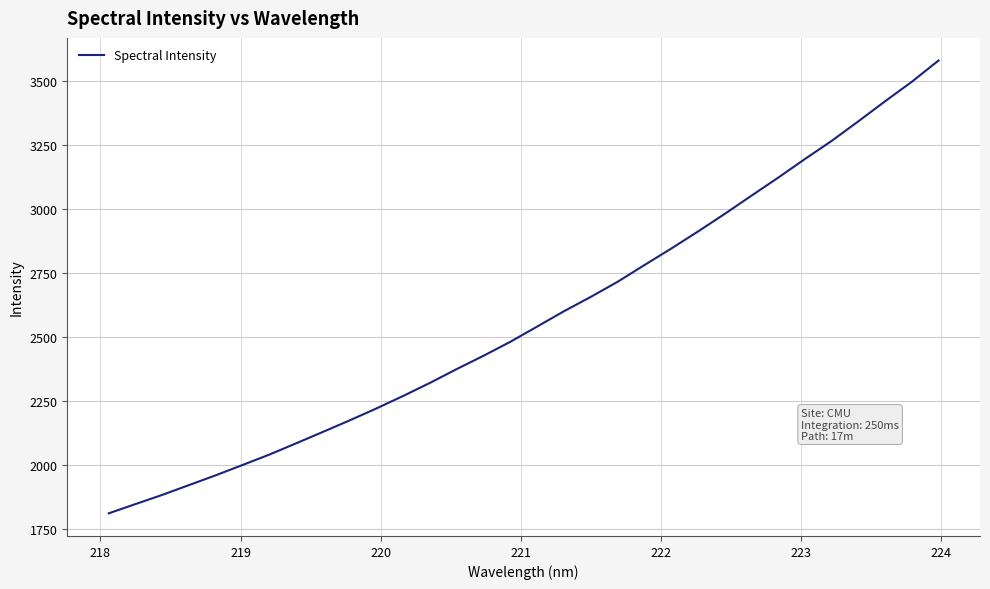

What is the maximum value shown in the chart?

3580.0